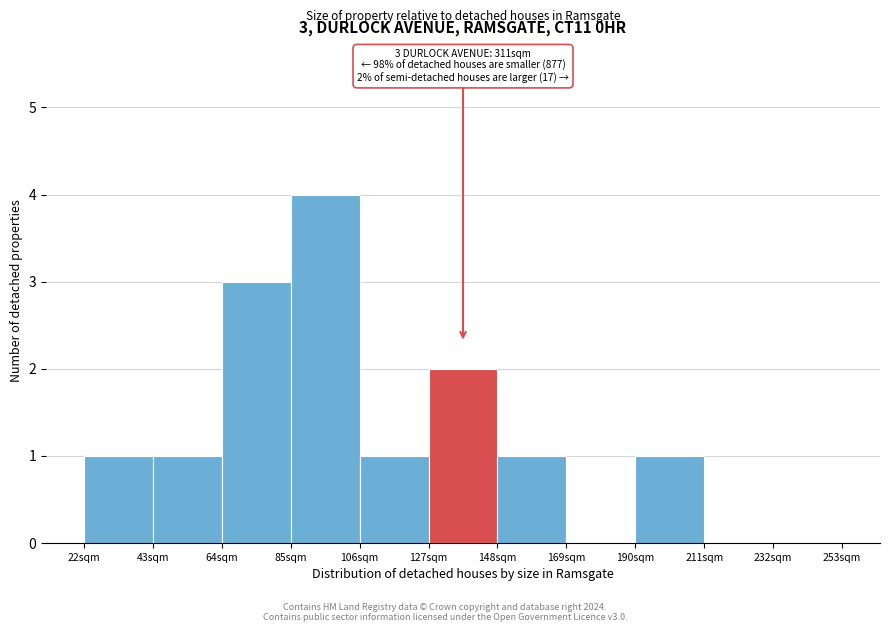

Reading left to right, what are all the values shown in this chart?

22sqm=1	43sqm=1	64sqm=3	85sqm=4	106sqm=1	127sqm=2	148sqm=1	169sqm=0	190sqm=1	211sqm=0	232sqm=0